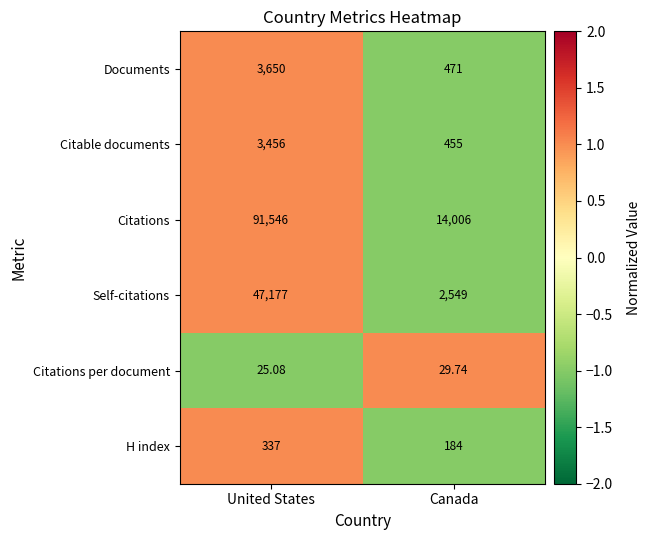

What is the spread (max minus min) of values at Canada?

13976.3